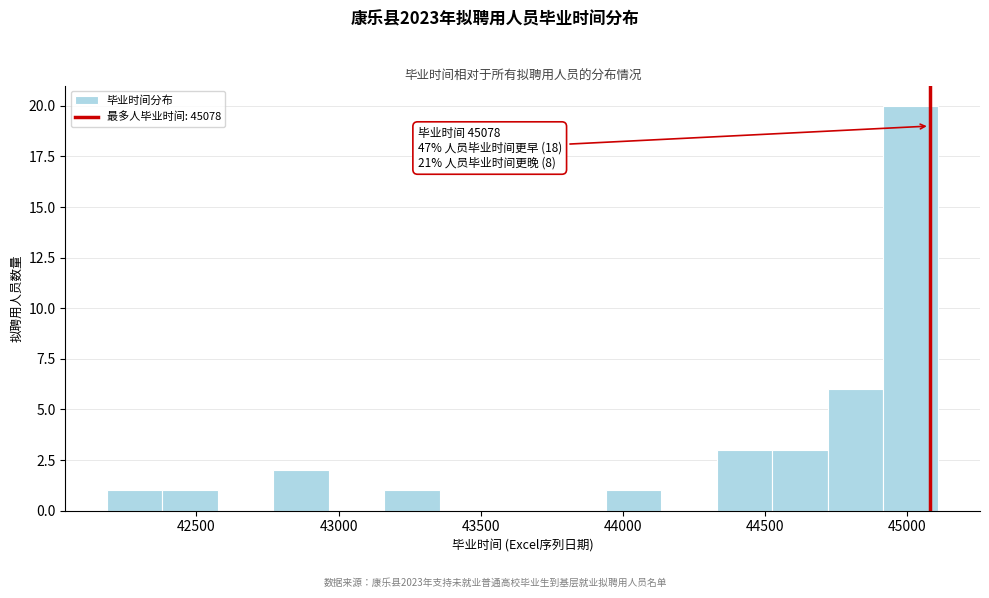

Read against the x-axis, roughly where is the centre of the tallest bar?

45000